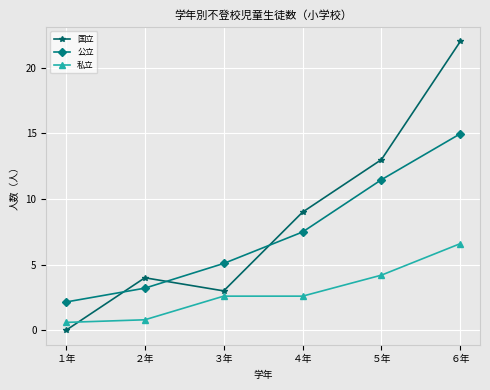

Count the number of categories in the chart.

6